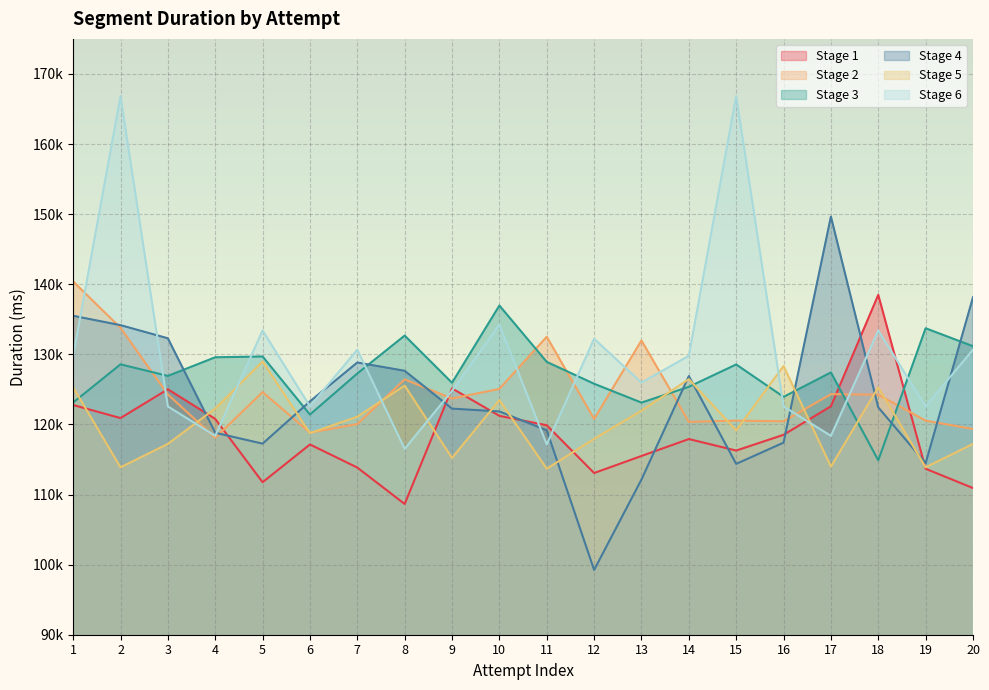

What is the sum of all Stage 2 values?

2490273